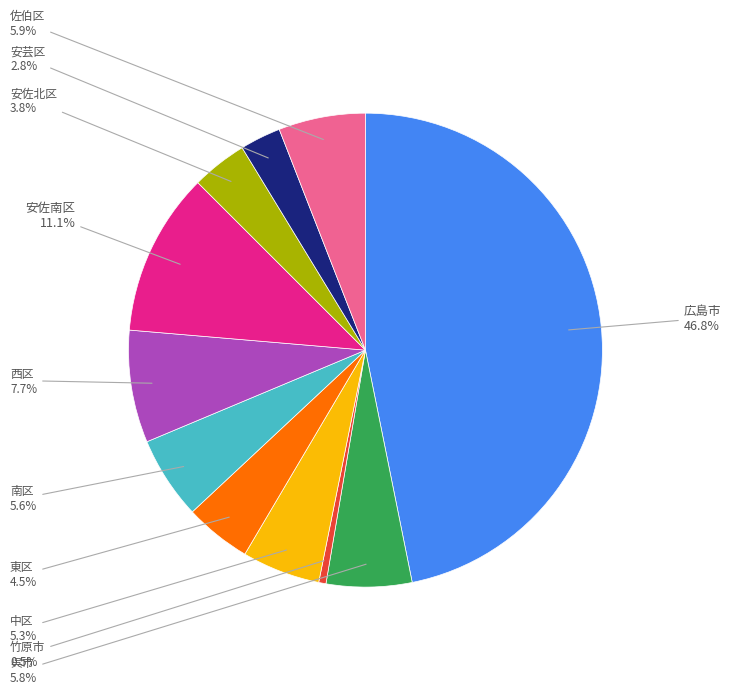

Does any single category account for the majority?

No